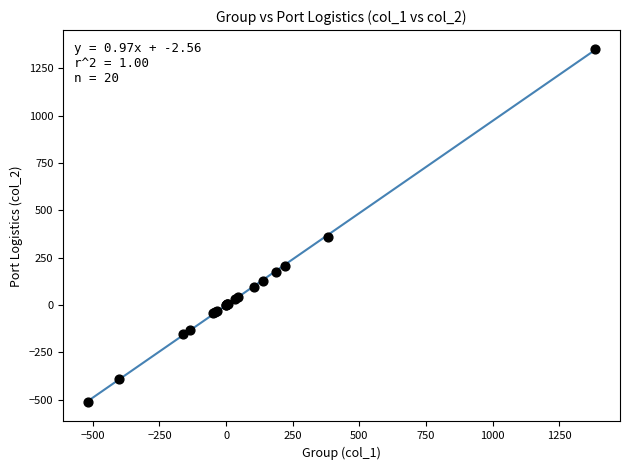

What Y value in the scatter plot is closest to 418?

358.7